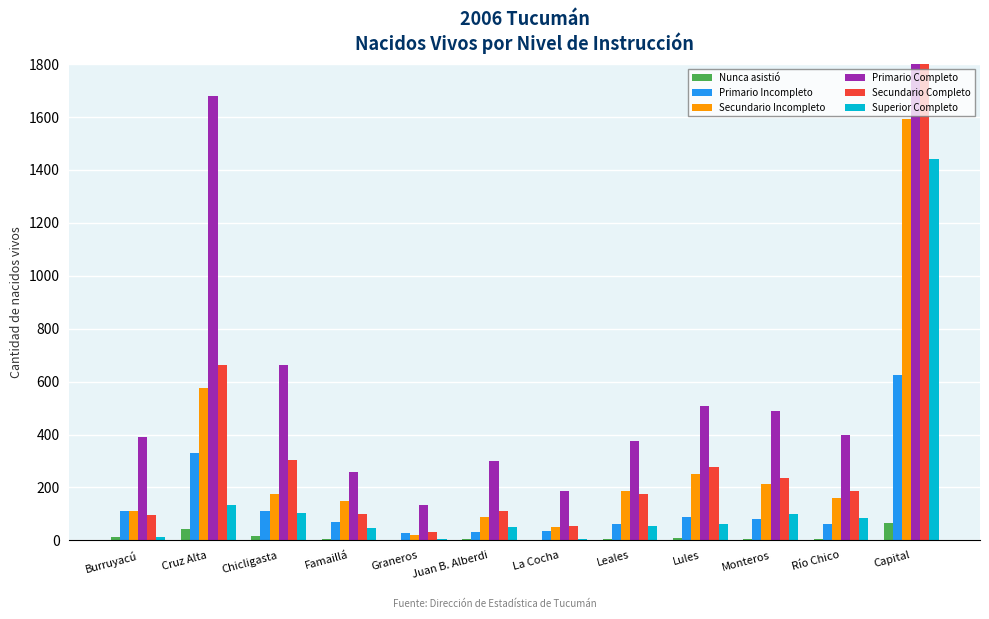

Is it true that Superior Completo equals 6 at Graneros?

True